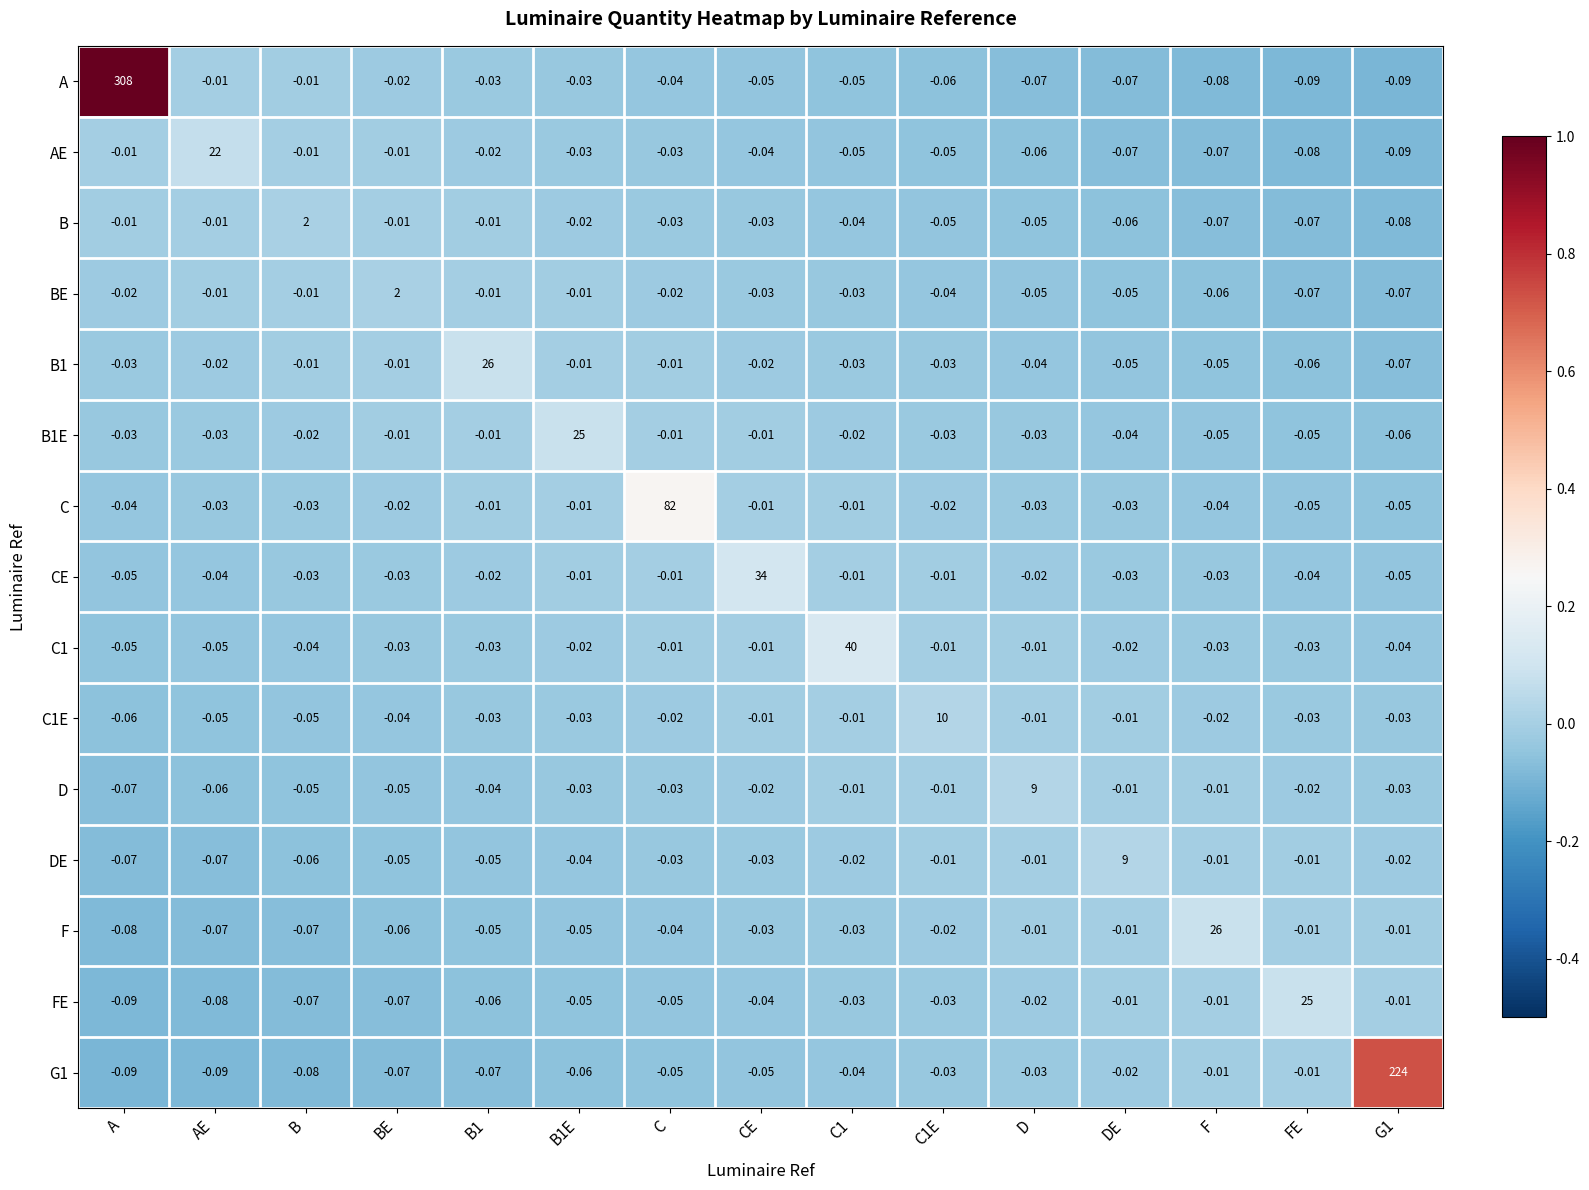

How many values in the BE series are below 0?

14